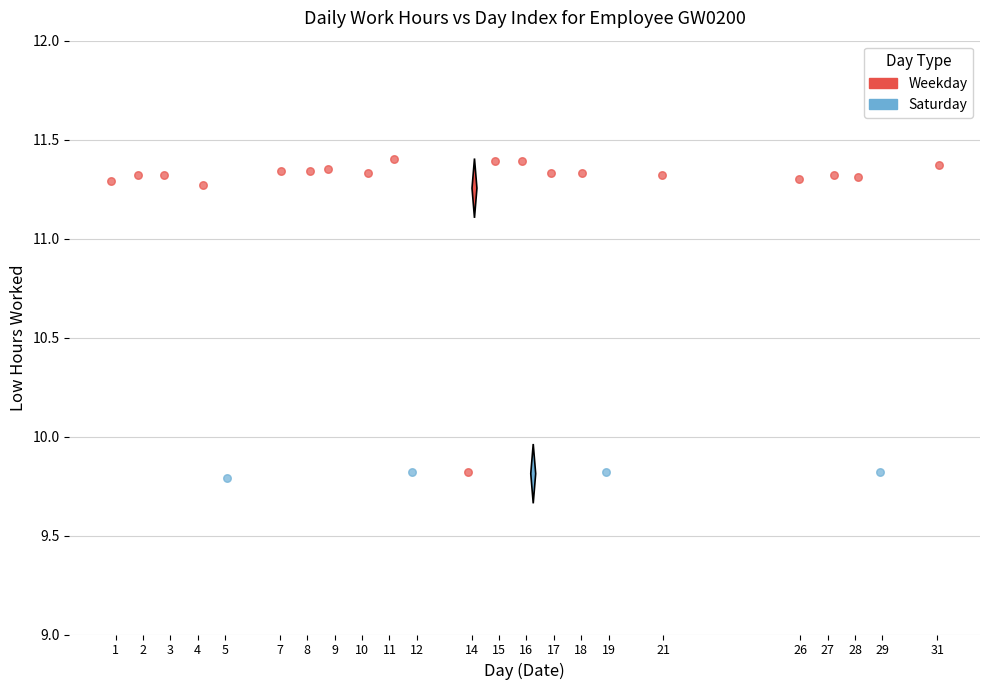

Which series contains the highest Y value?

Weekday